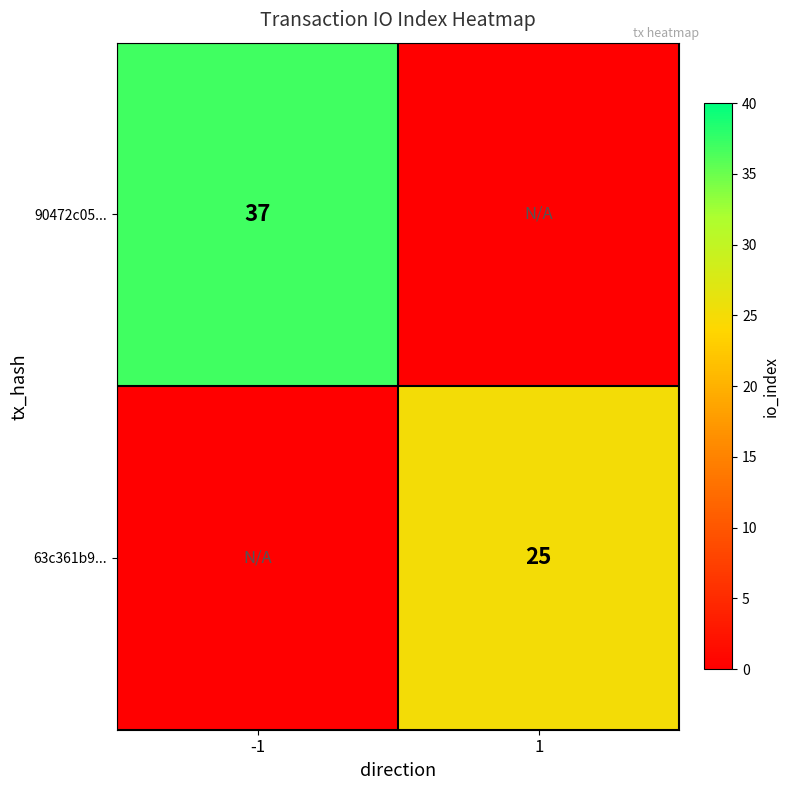

Is it true that 63c361b9... equals 25 at 1?

True